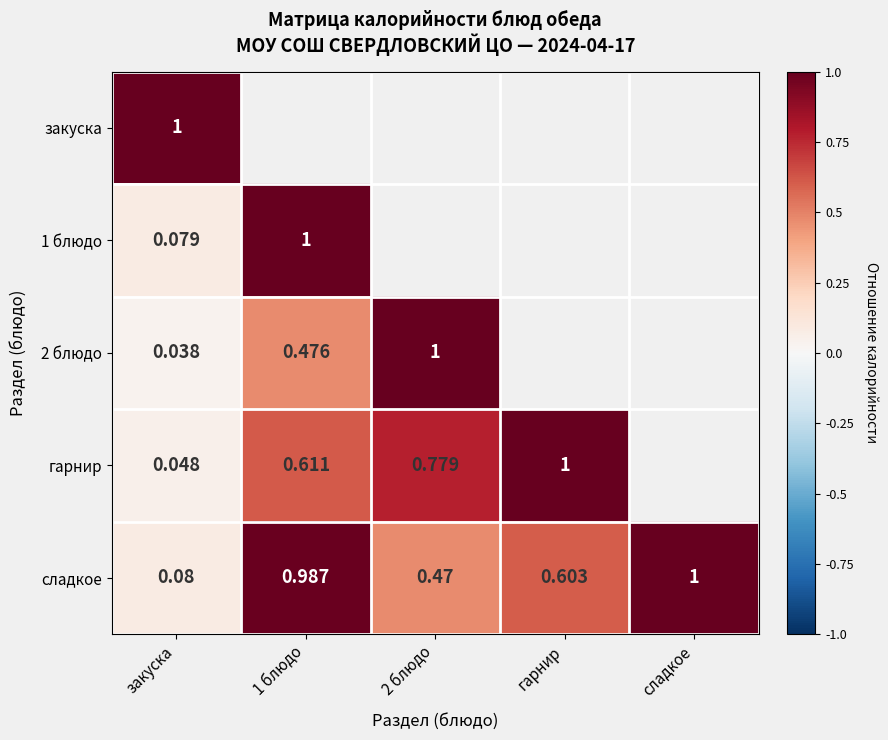

At which label does сладкое reach its minimum?

закуска